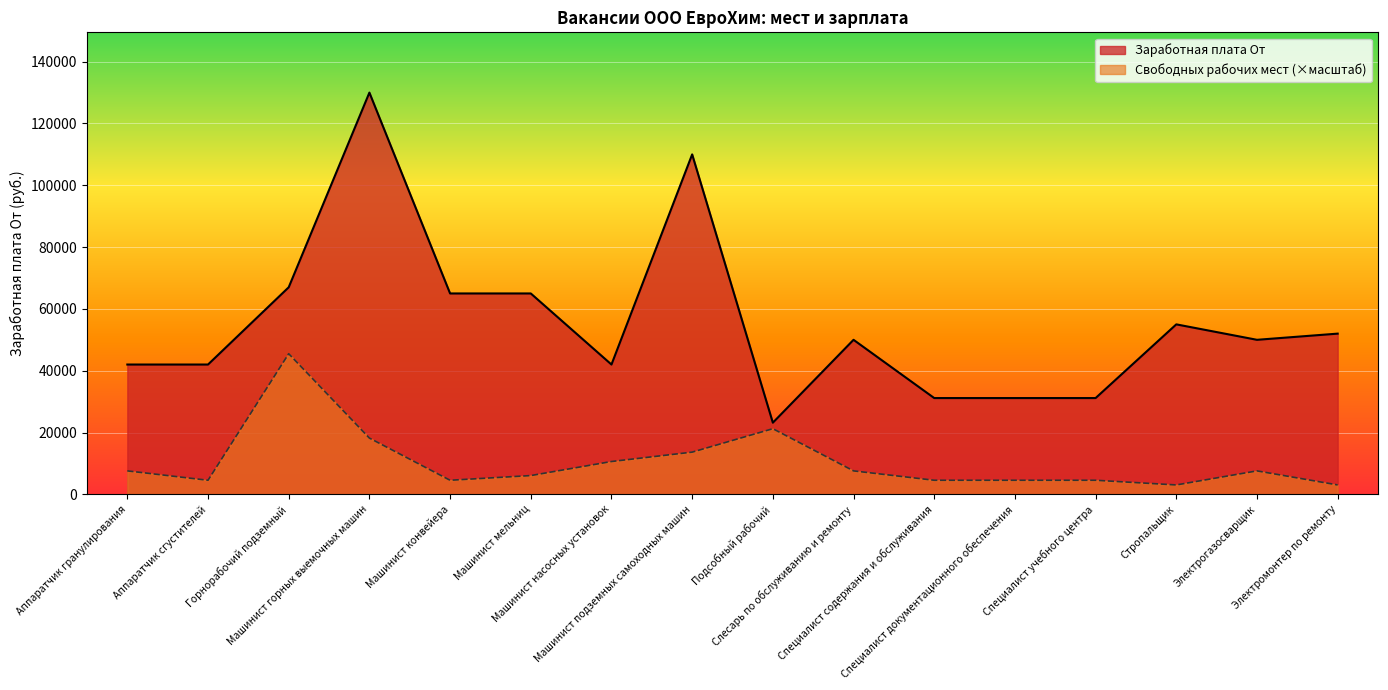

Which series changed the most between Машинист конвейера and Специалист учебного центра?

Заработная плата От